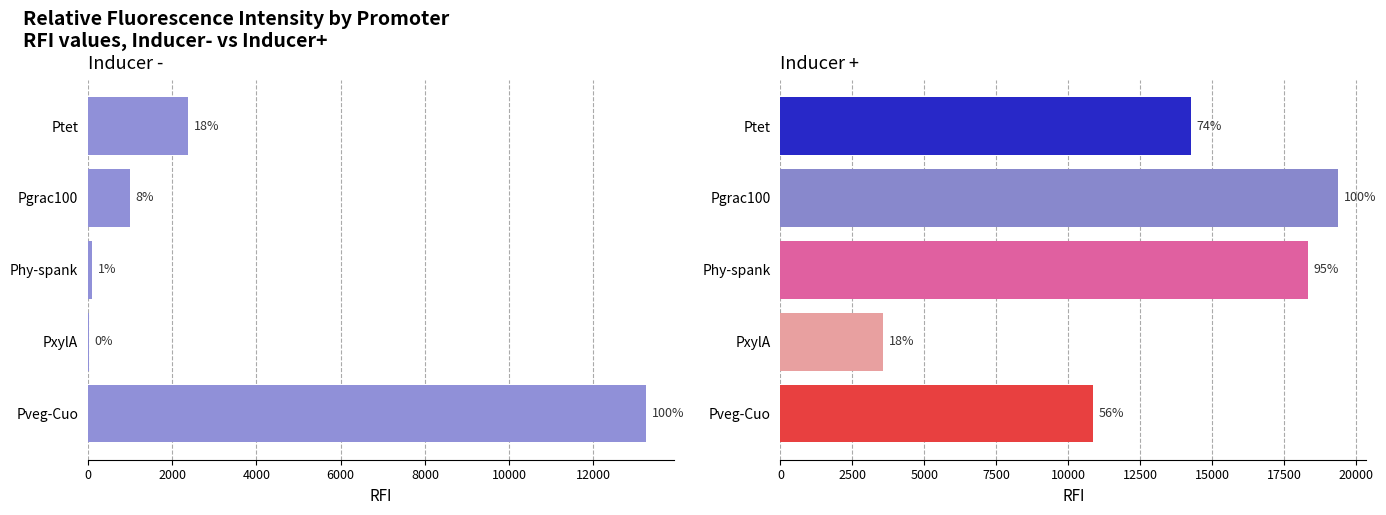

The chart shows a value of 41.1 at 4000. True or false?

False